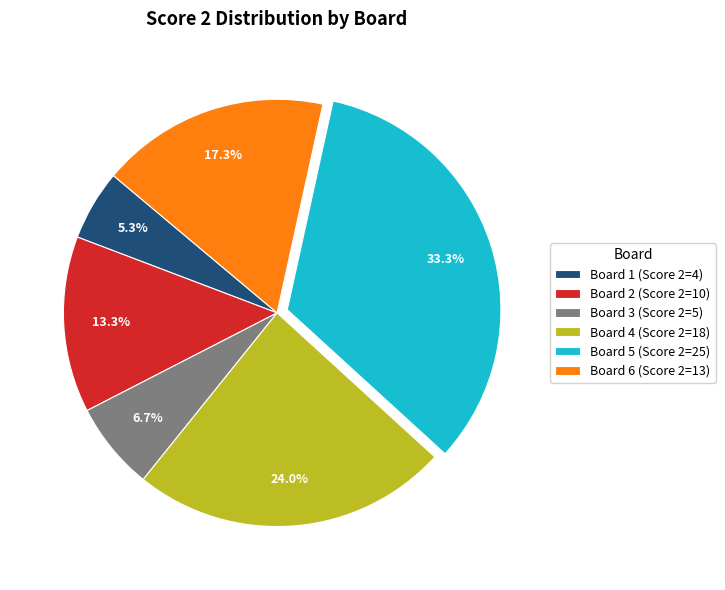

Between Board 1 and Board 5, which is larger?

Board 5